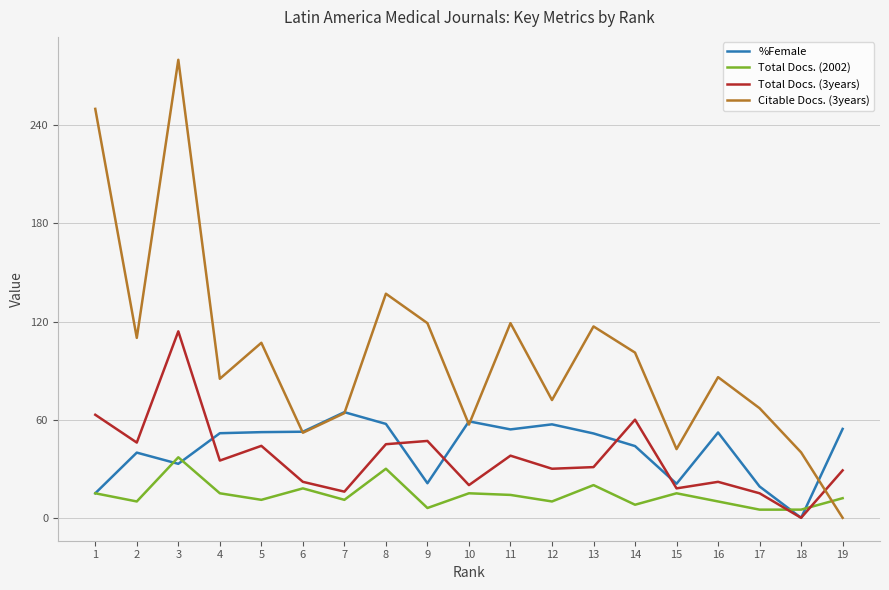

Is this an area chart (filled region under the line)?

No